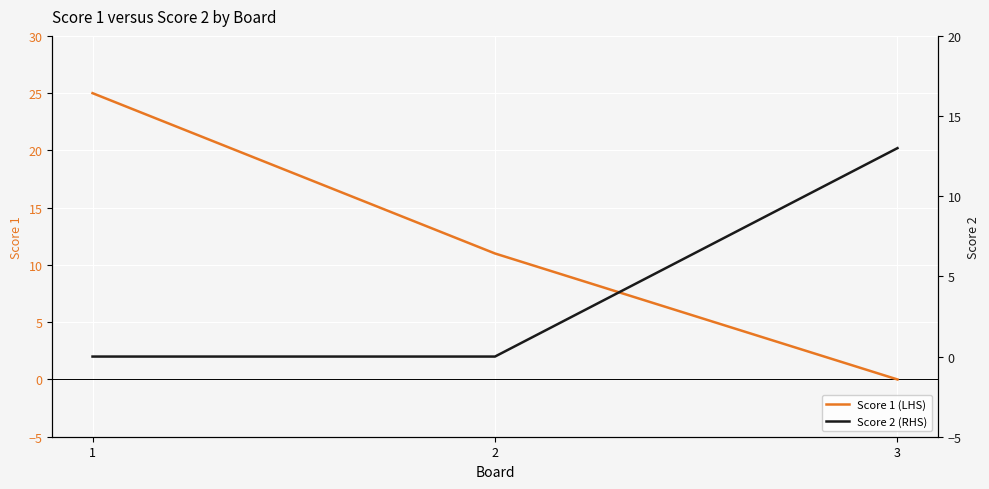

List the series in order of their peak value, lowest first.

Score 2 (RHS), Score 1 (LHS)